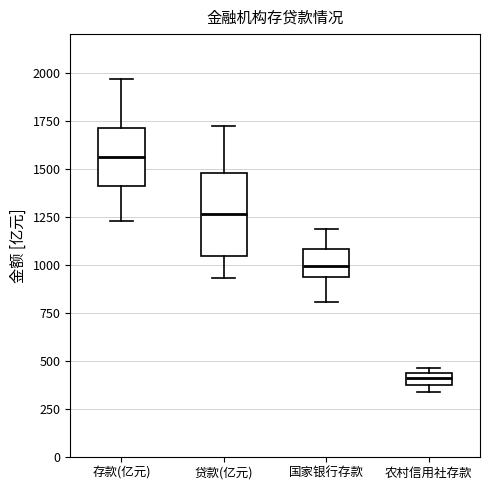

Comparing the boxes themselves (not the whiskers), which one is the tallest?

贷款(亿元)